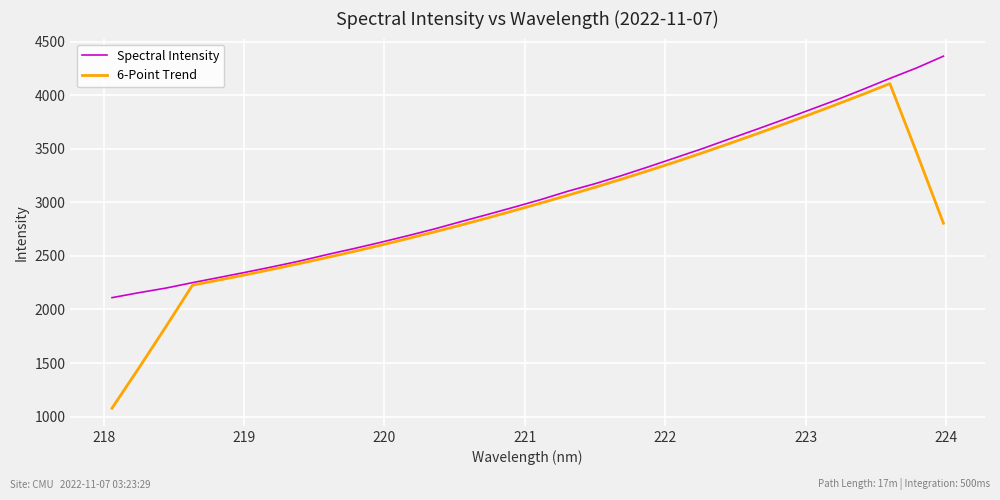

What is the minimum value shown in the chart?

1077.8